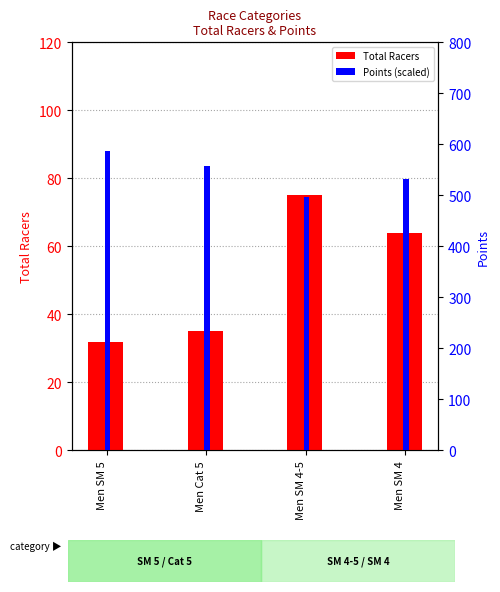

What is the label of the 4th bar from the right?

Men SM 5